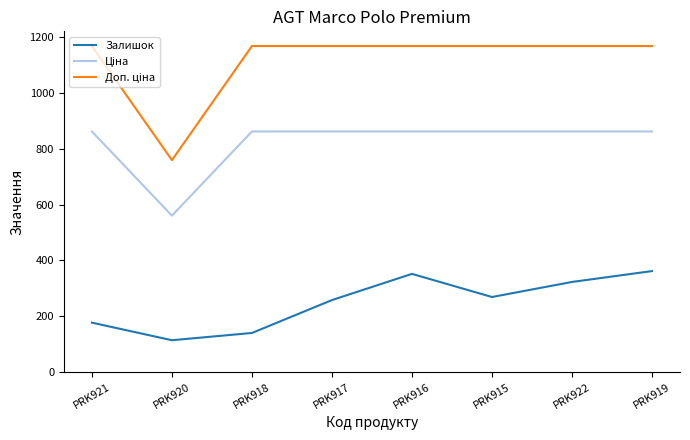

What is the total value across all series at PRK918?

2172.1